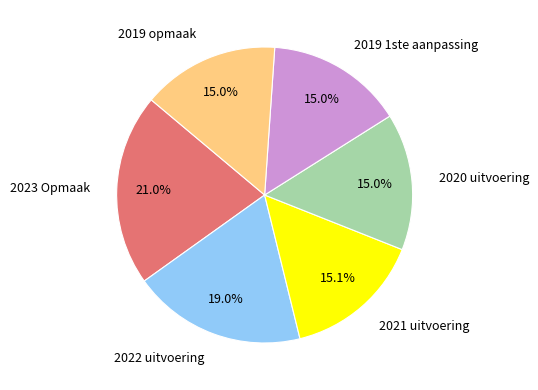

Does 2019 1ste aanpassing account for over 50% of the chart?

No